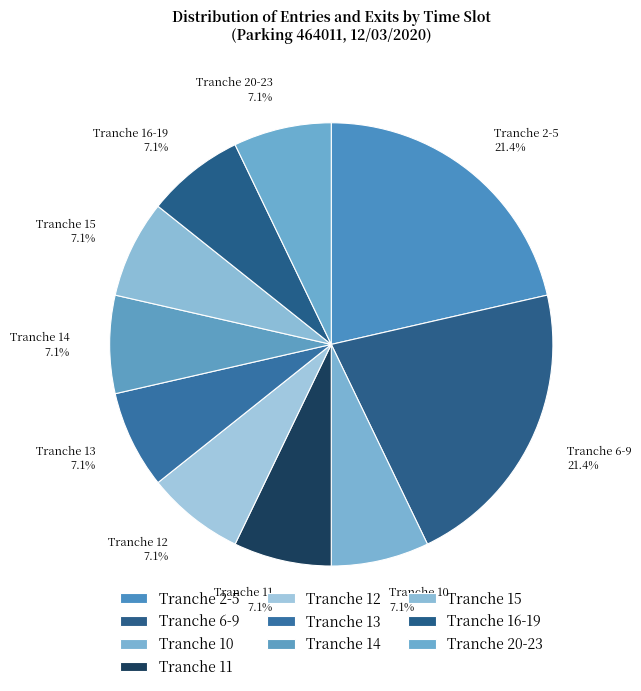

True or false: Tranche 16-19 accounts for 1% of the total.

False